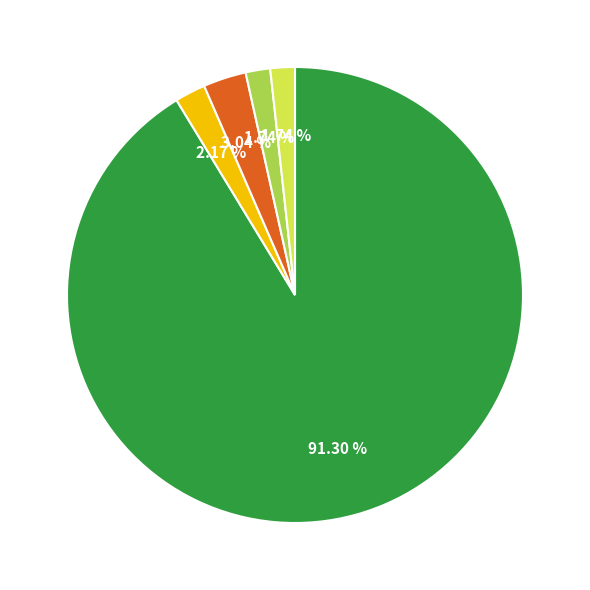

Is there a majority slice in this chart?

Yes